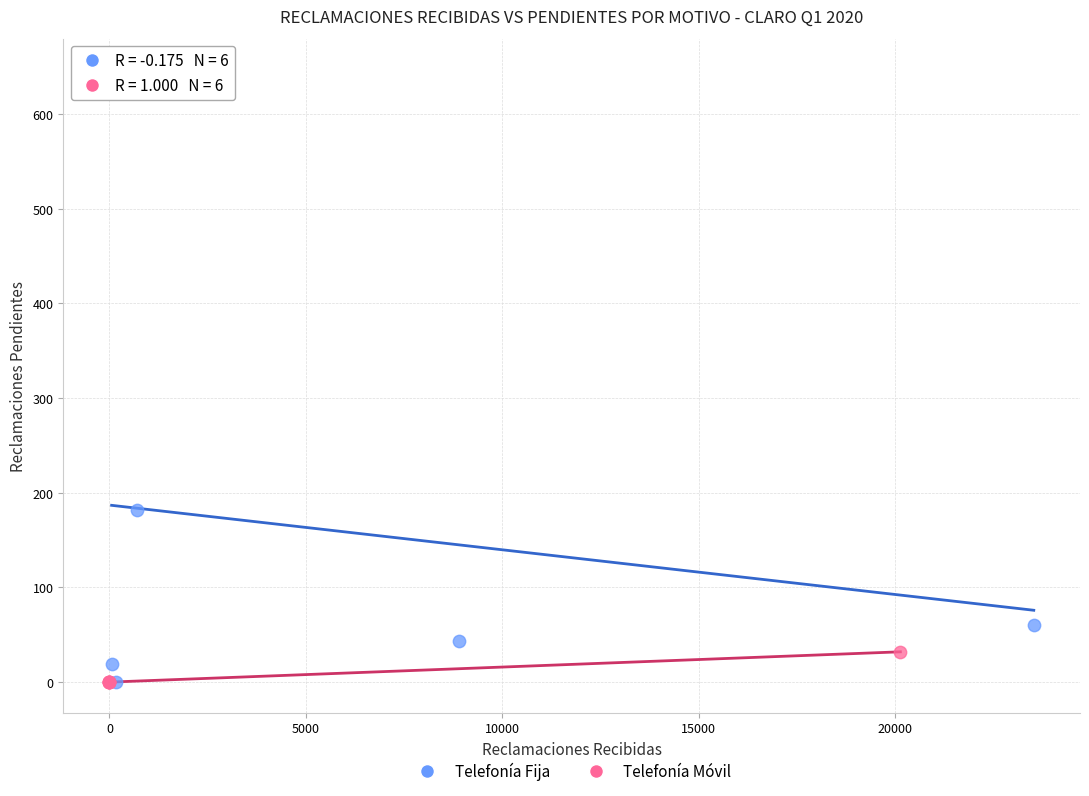

Which series reaches the maximum Y coordinate?

Telefonía Fija